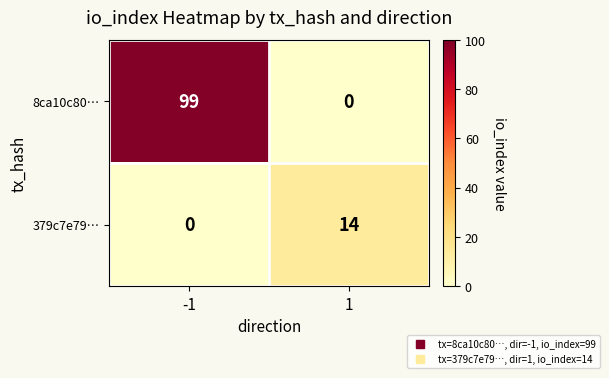

What is the difference between the highest and lowest values at 1?

14